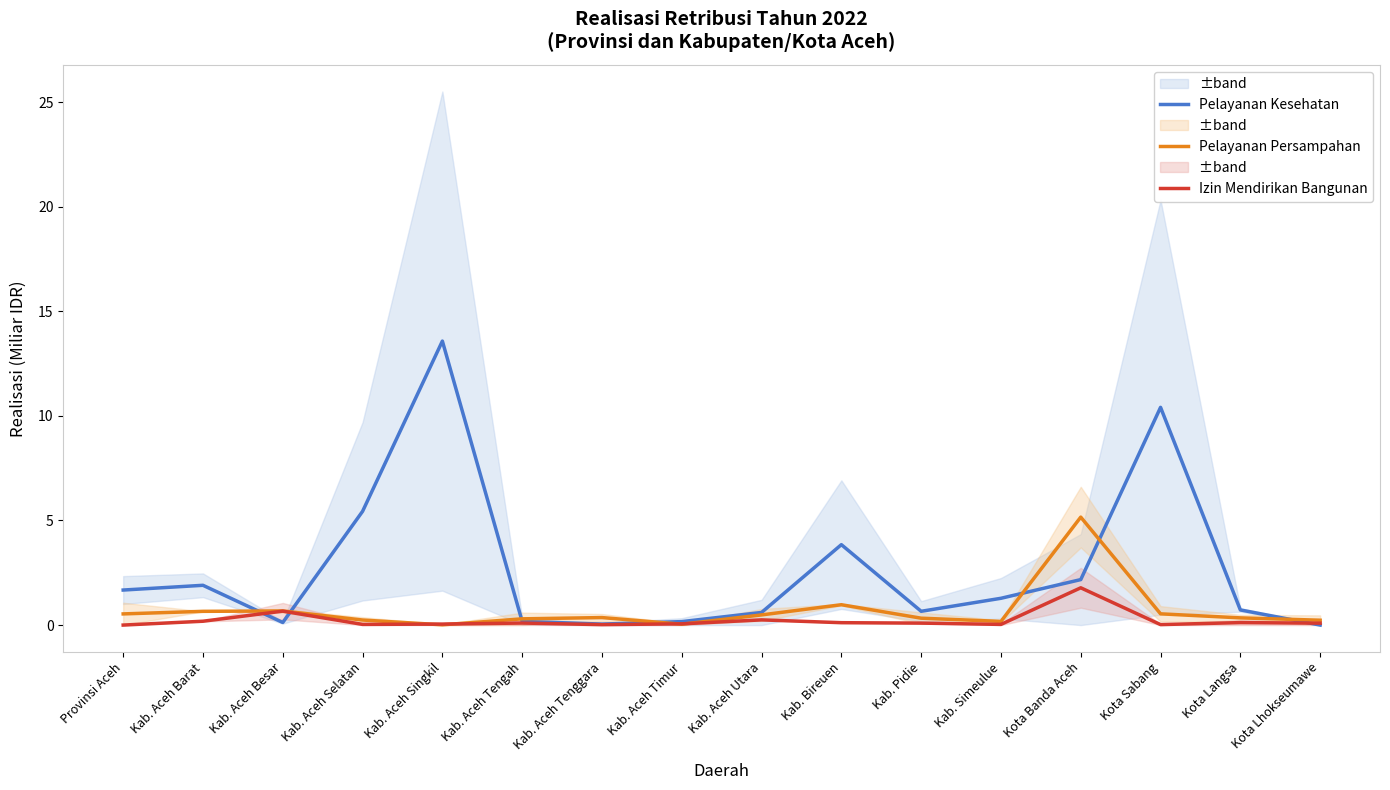

What is the difference between the highest and lowest values at Kota Langsa?

0.6